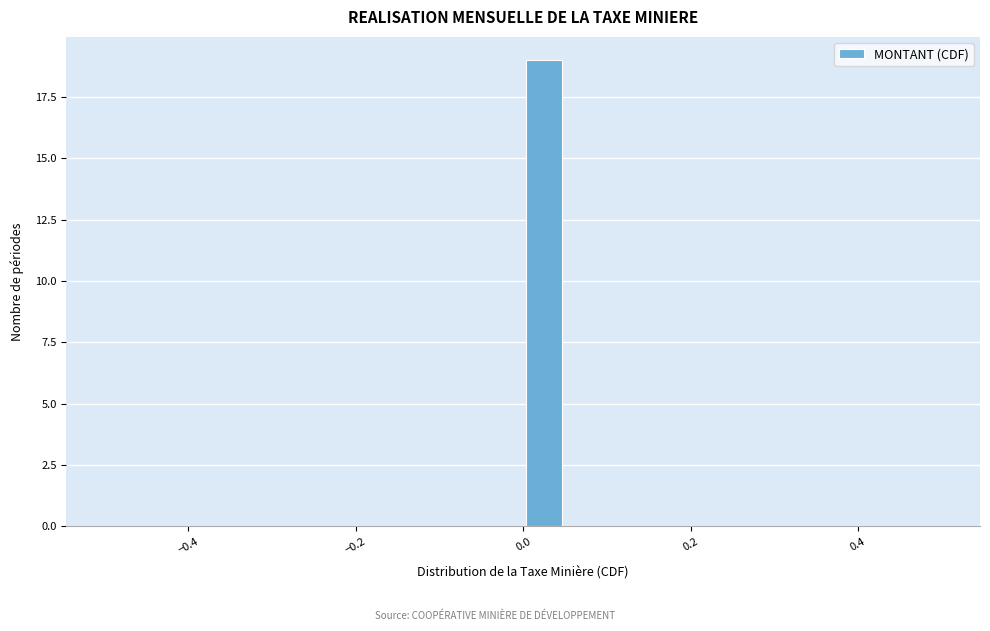

Read against the x-axis, roughly where is the centre of the tallest bar?

0.02